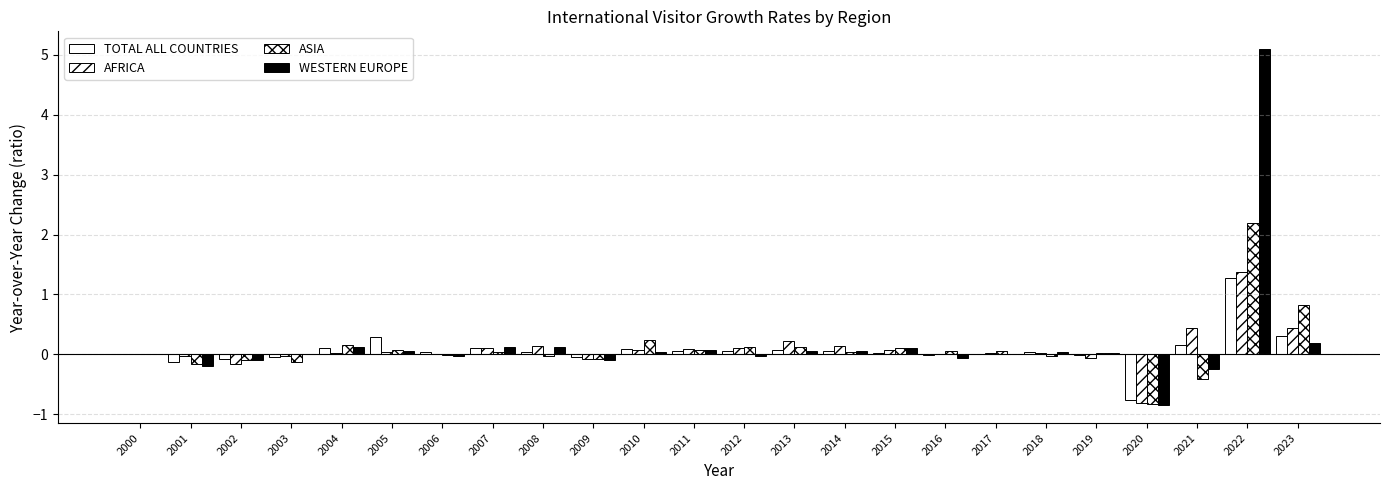

Count the number of categories in the chart.

24